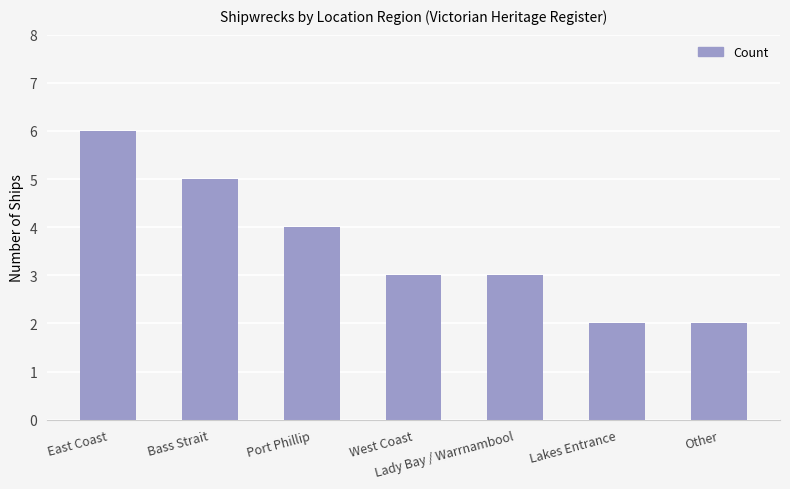

What is the label of the 1st bar from the left?

East Coast